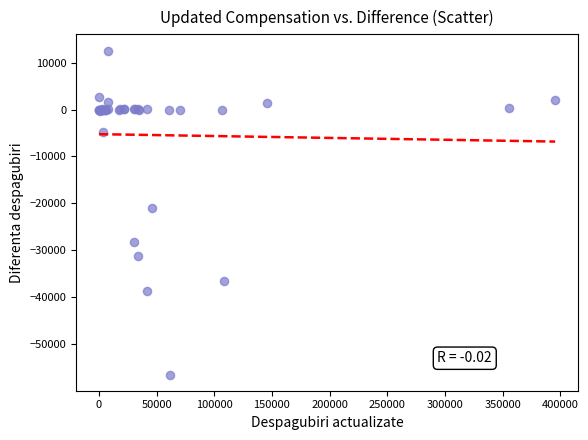

What Y value in the scatter plot is closest to -21935?

-20969.9